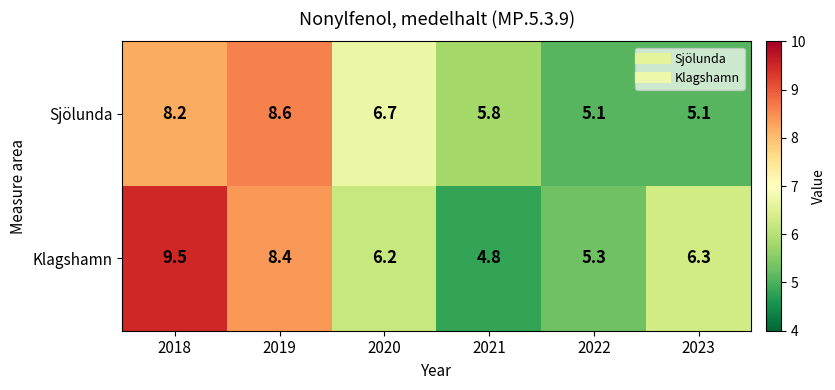

Rank the series by their average value, from highest to lowest.

Klagshamn, Sjölunda